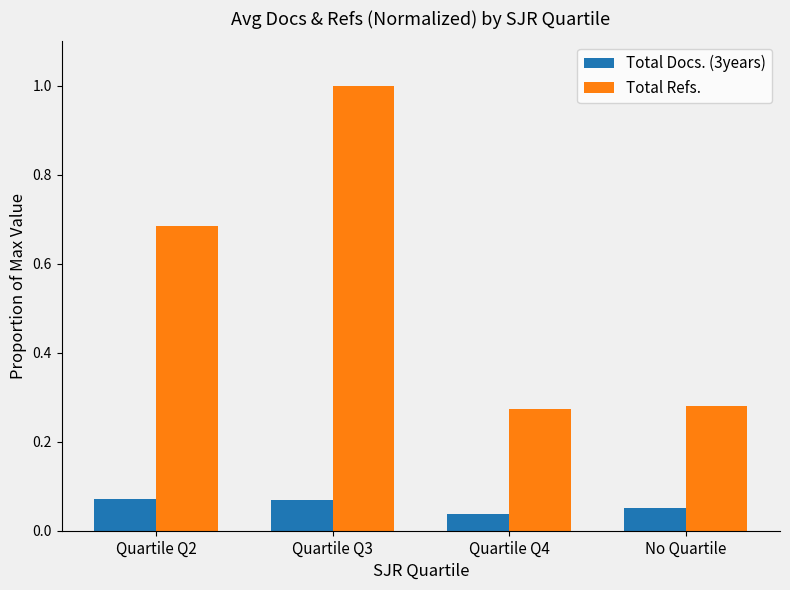

List the series in order of their overall mean, lowest first.

Total Docs. (3years), Total Refs.